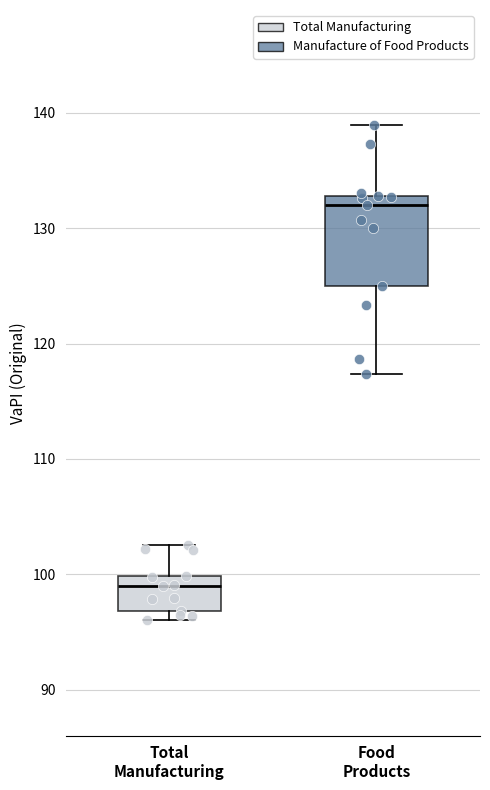

Which box has the highest median line?

Food Products